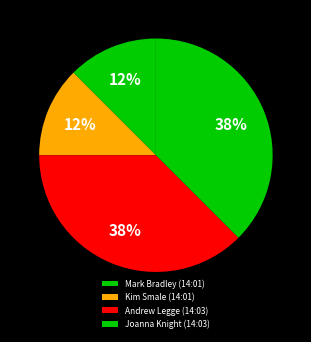

To the nearest percent, what is the difference between the Joanna Knight (14:03) and Kim Smale (14:01) slice percentages?

25%